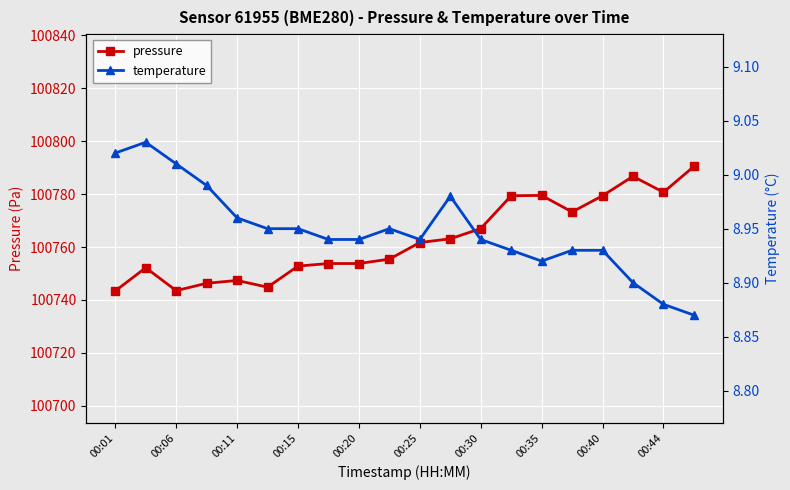

The pressure series shows 155048.4 at 00:30. True or false?

False